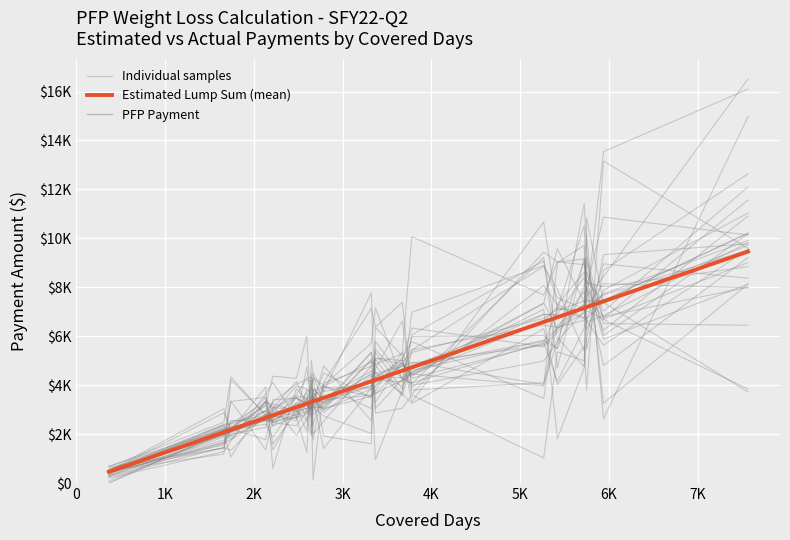

Where do Individual samples and PFP Payment first cross each other?

3K and 4K